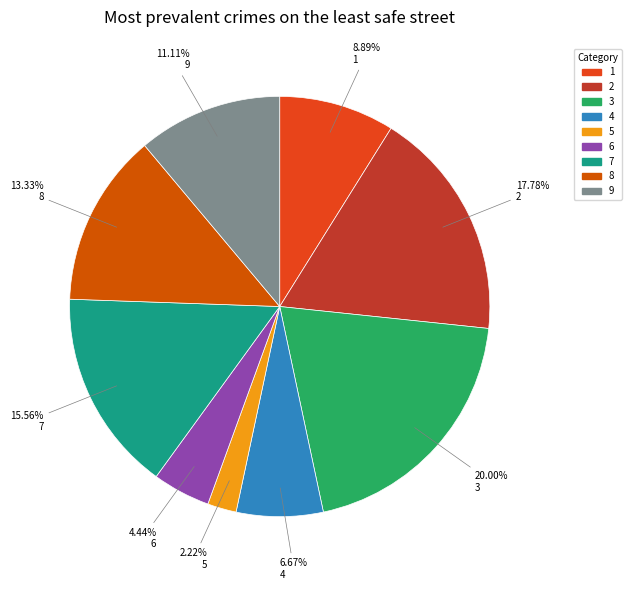

To the nearest percent, what is the difference between the largest and smallest slice percentages?

18%